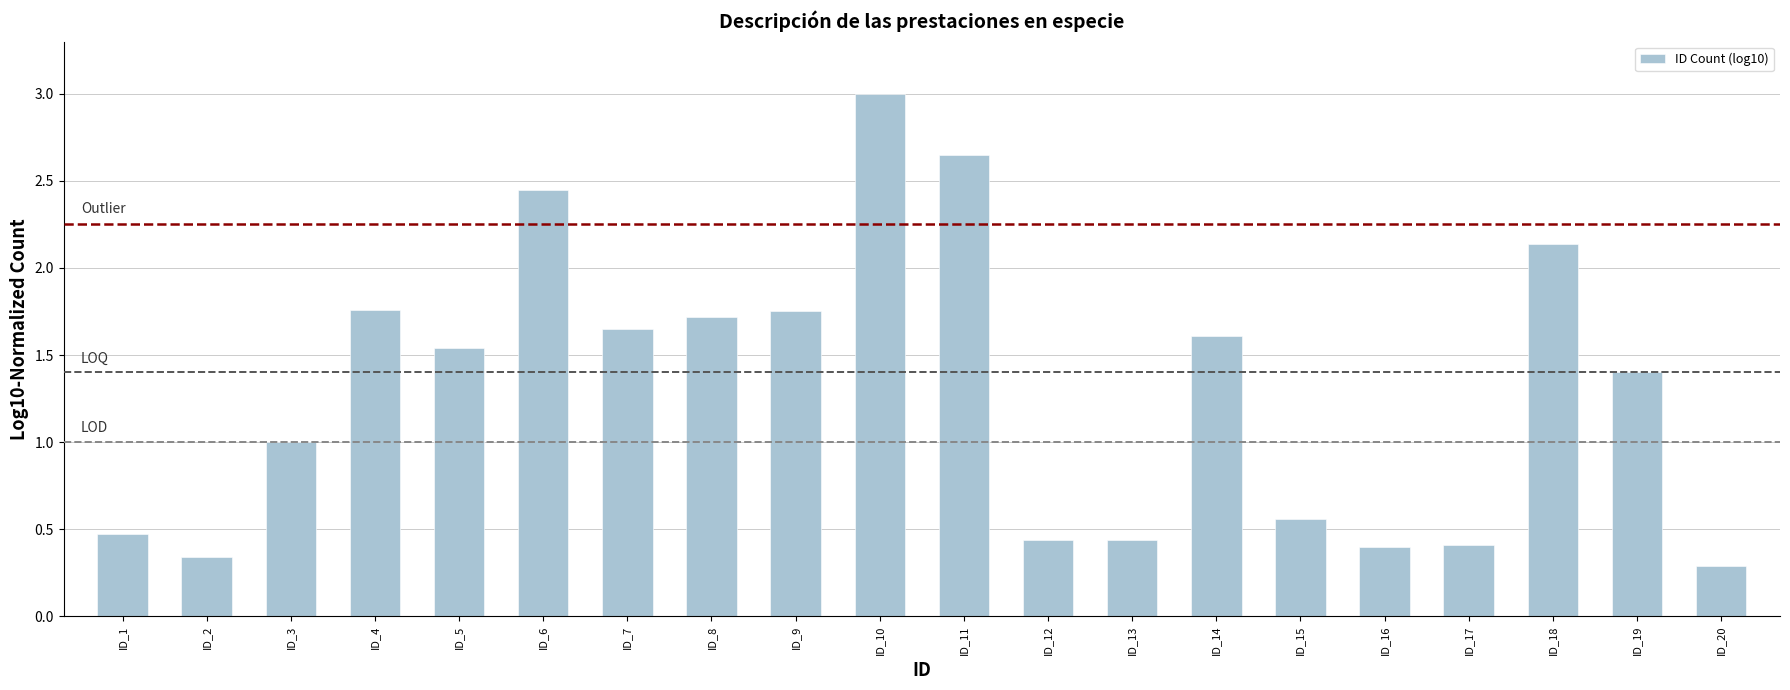

What is the average value?

1.3